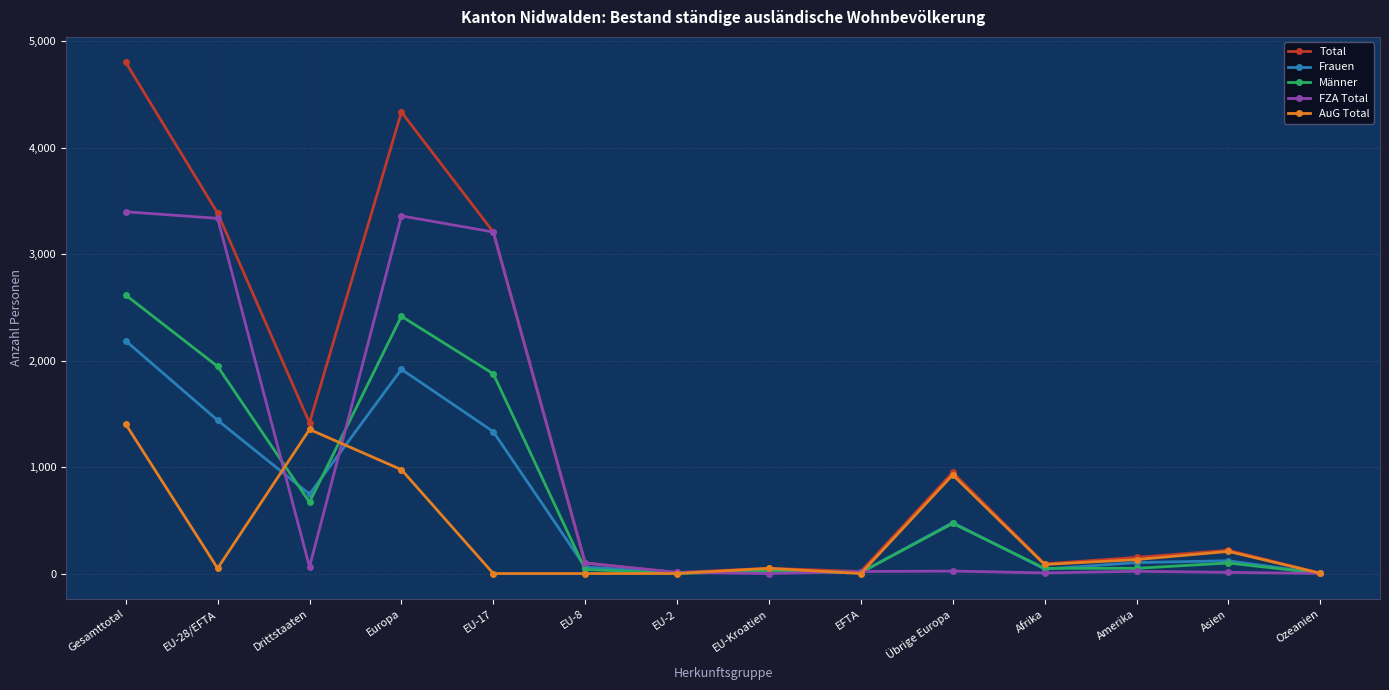

What is the total value across all series at EU-17?

9627